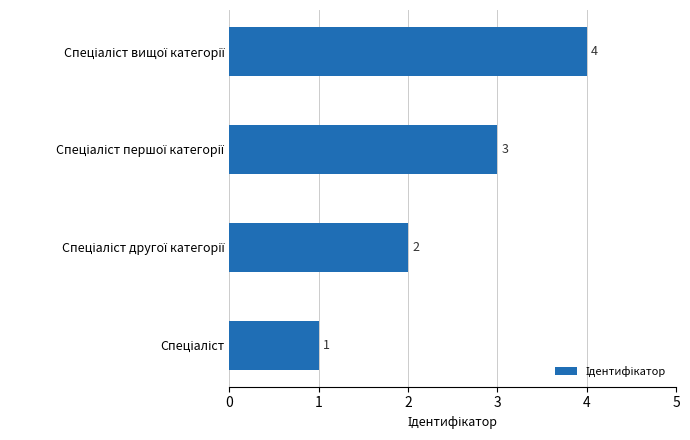

Count the values in the range 2 to 4.

3